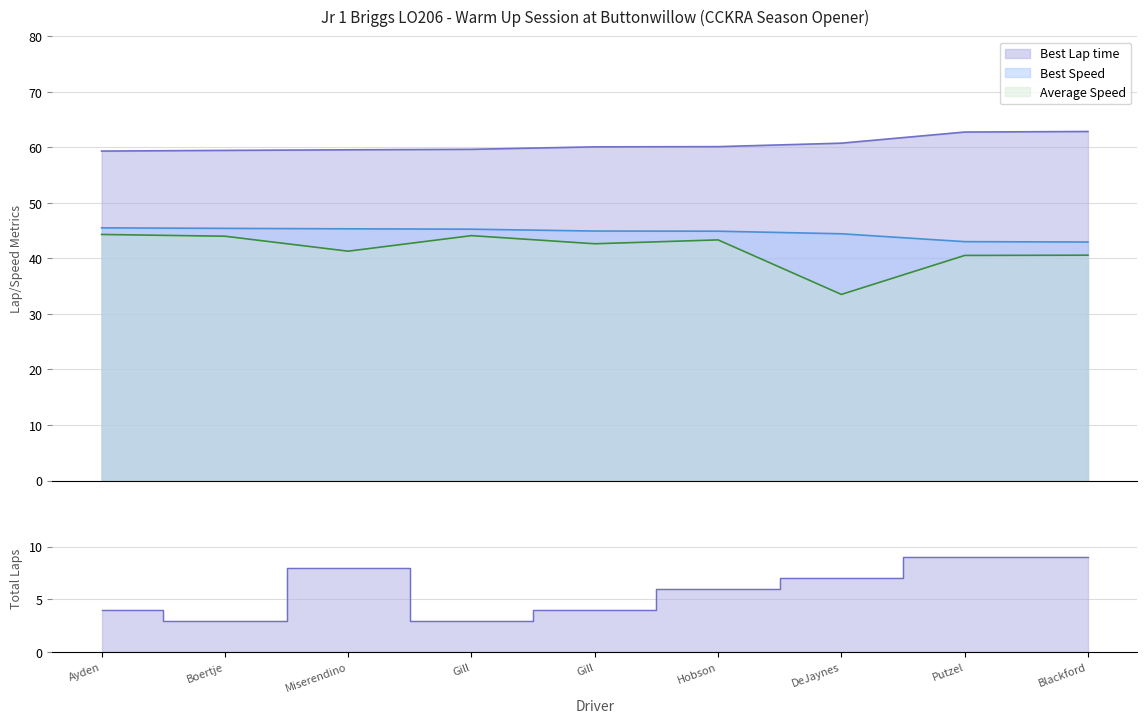

True or false: Average Speed and Best Speed intersect in this chart.

False